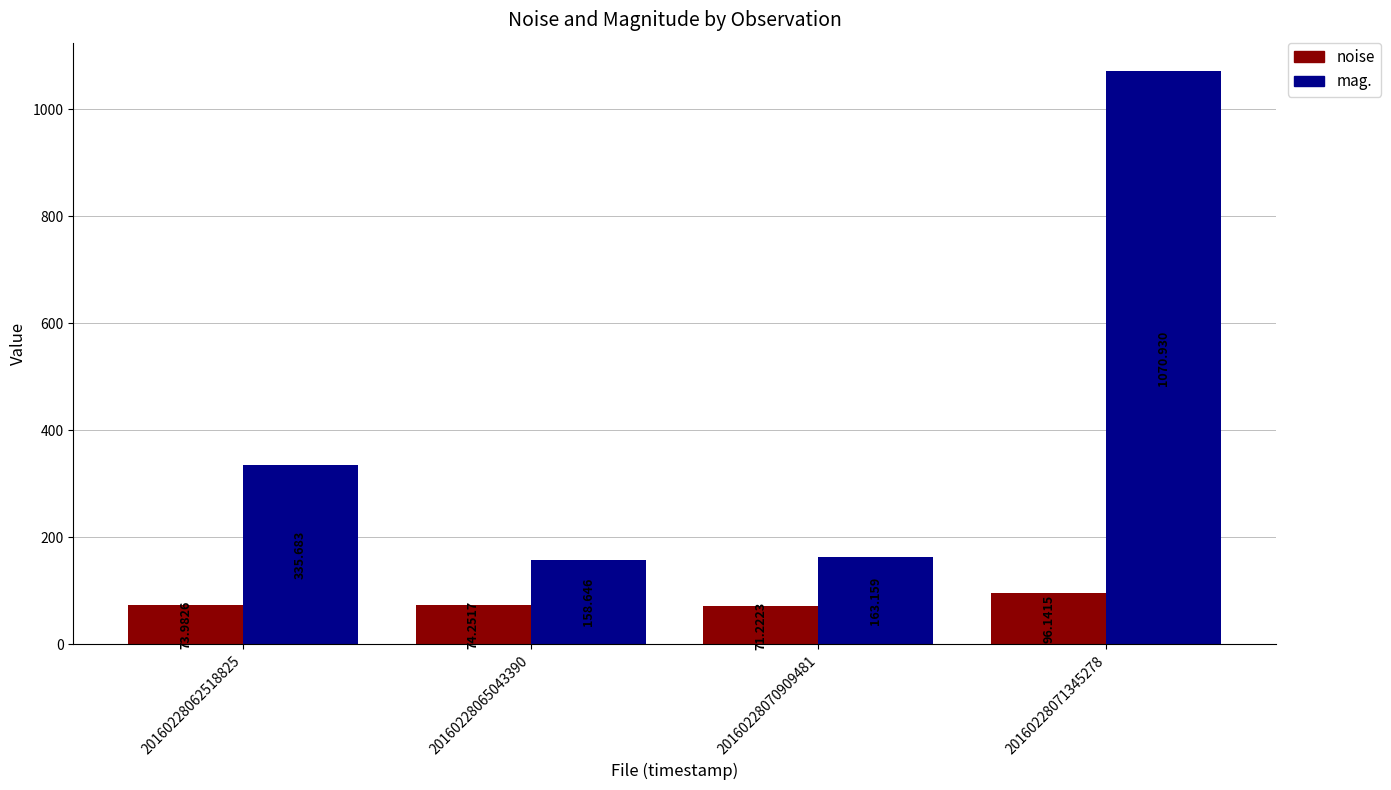

What is the sum of the mag. values at 20160228065043390 and 20160228062518825?

494.3